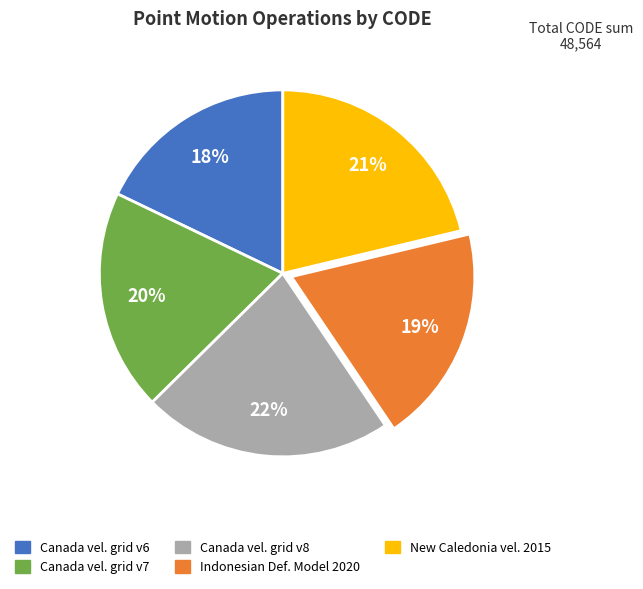

To the nearest percent, what is the average slice percentage?

20%